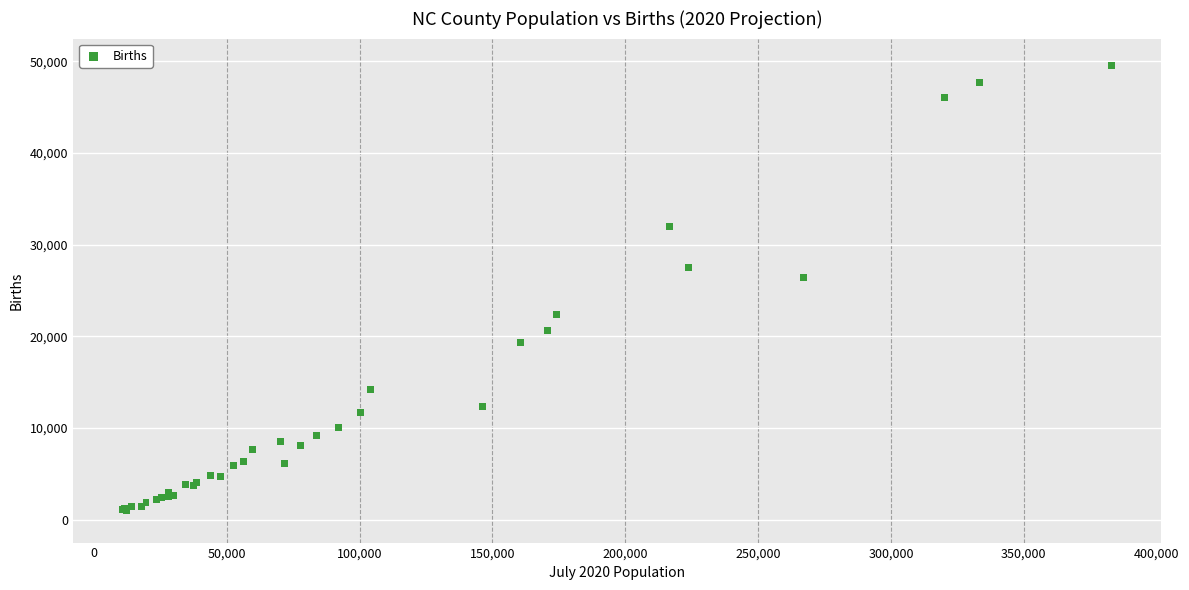

What Y value in the scatter plot is closest to 25300?

26433